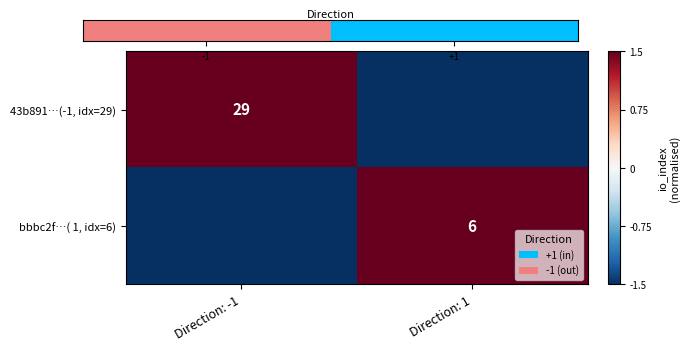

What is the maximum value shown in the chart?

1.5